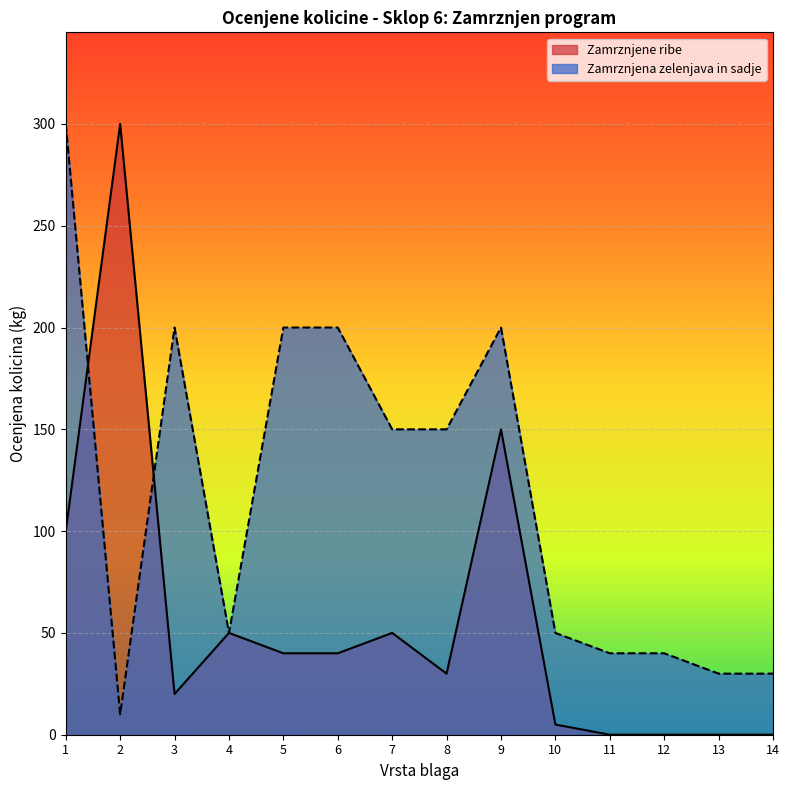

How many points are higher than both their immediate neighbors (excluding endpoints)?

2